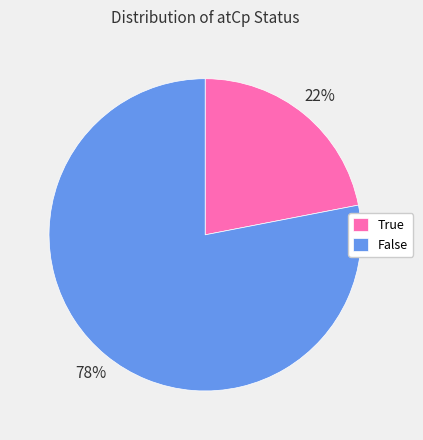

Is there a majority slice in this chart?

Yes